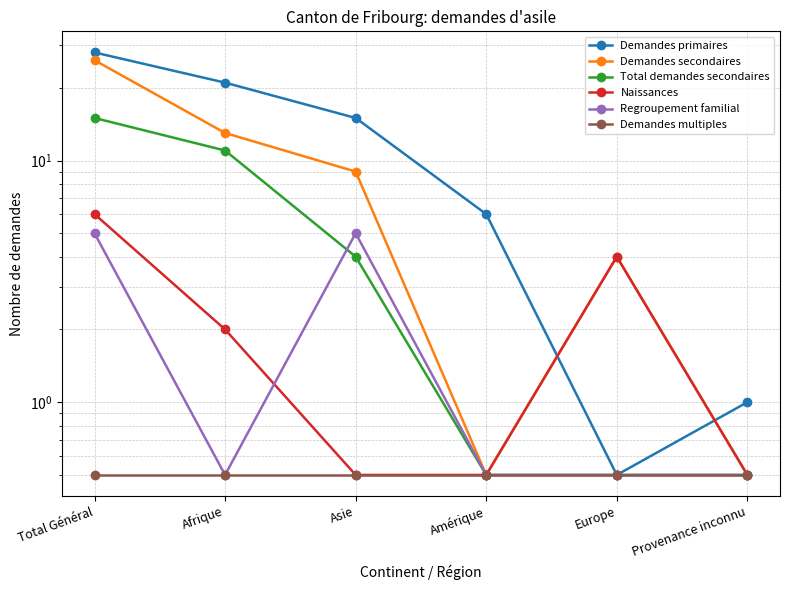

At which label is Total demandes secondaires closest to 7?

Asie